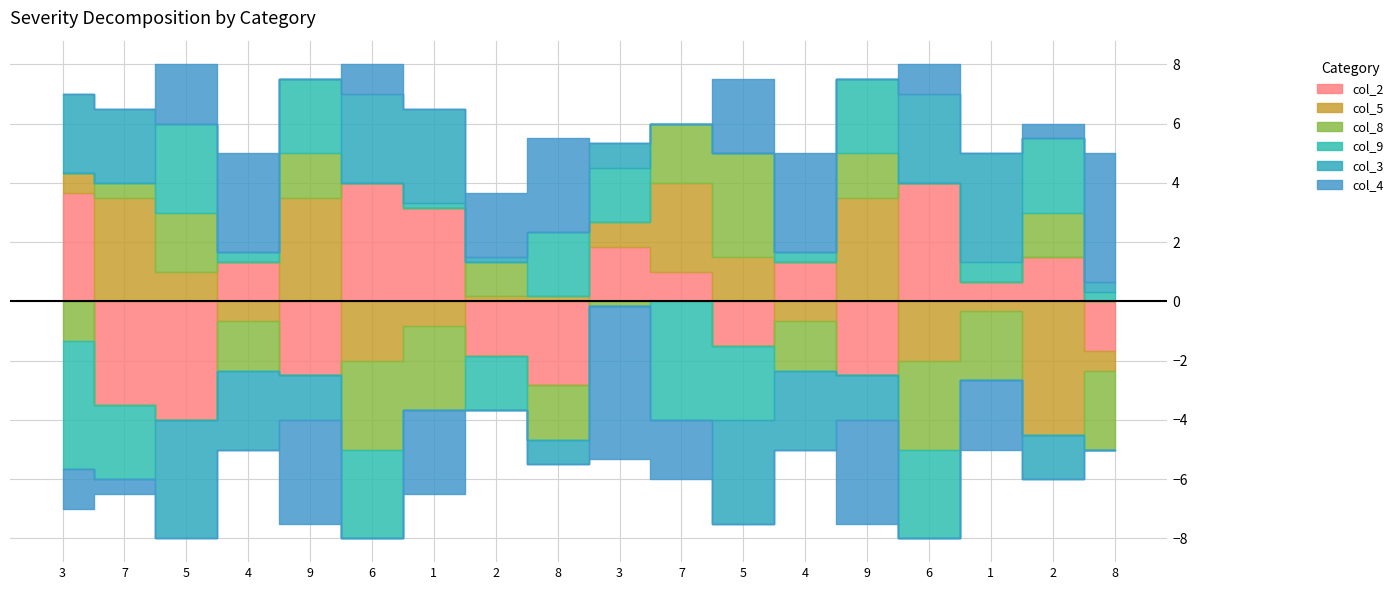

How many lines are shown in the chart?

6